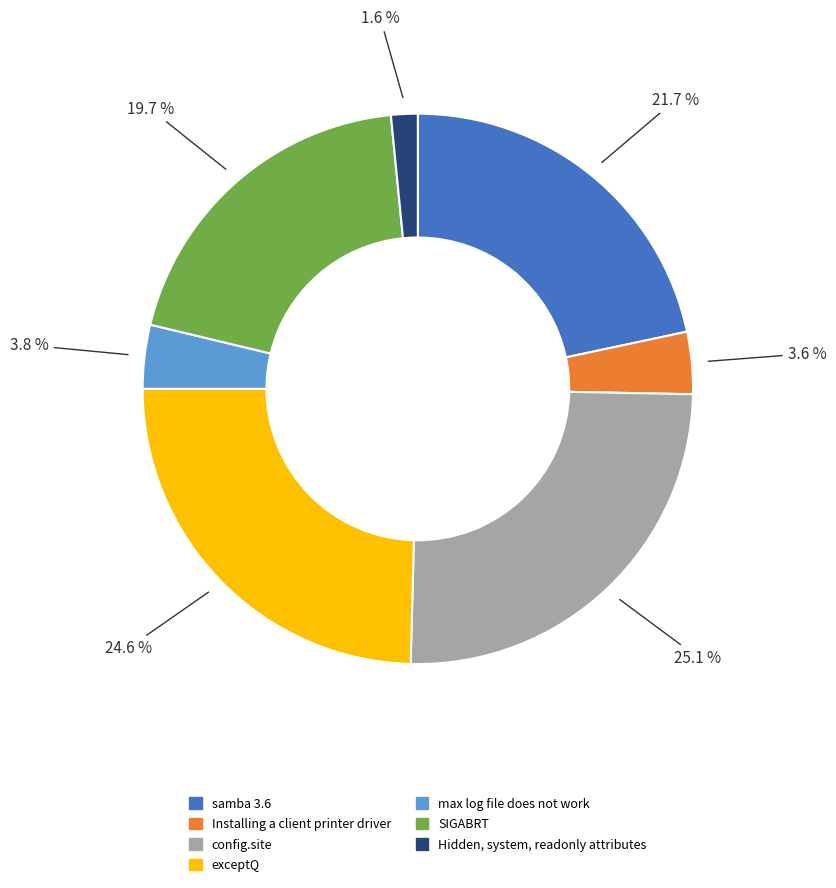

Is the sum of Hidden, system, readonly attributes and max log file does not work greater than half?

No